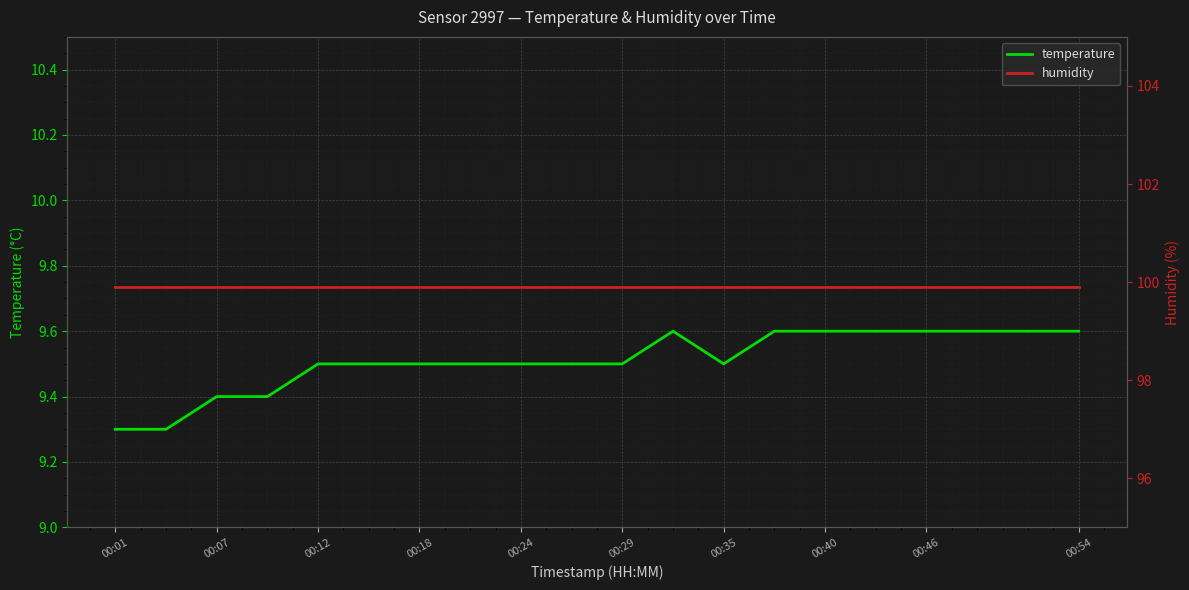

True or false: temperature has a value of 9.3 at 00:01.

True